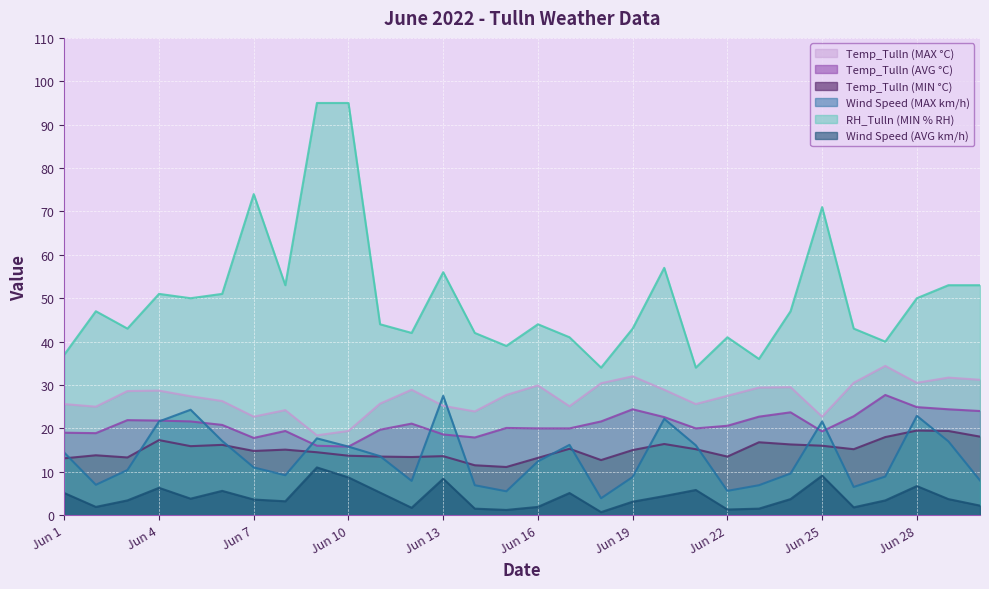

Which series changed the most between Jun 13 and Jun 29?

Wind Speed (MAX km/h)